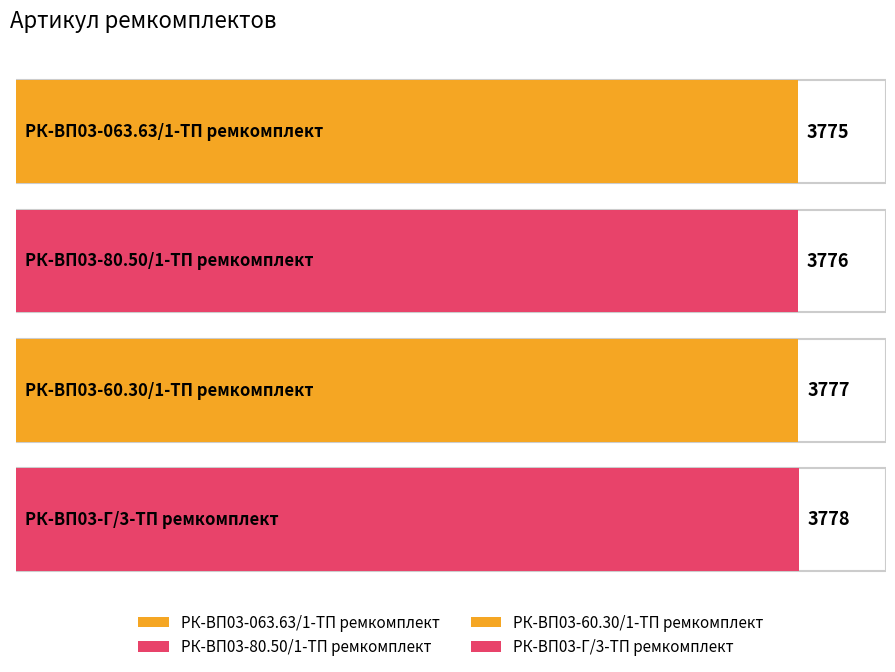

Is it true that the value at РК-ВП03-80.50/1-ТП ремкомплект is 6759?

False